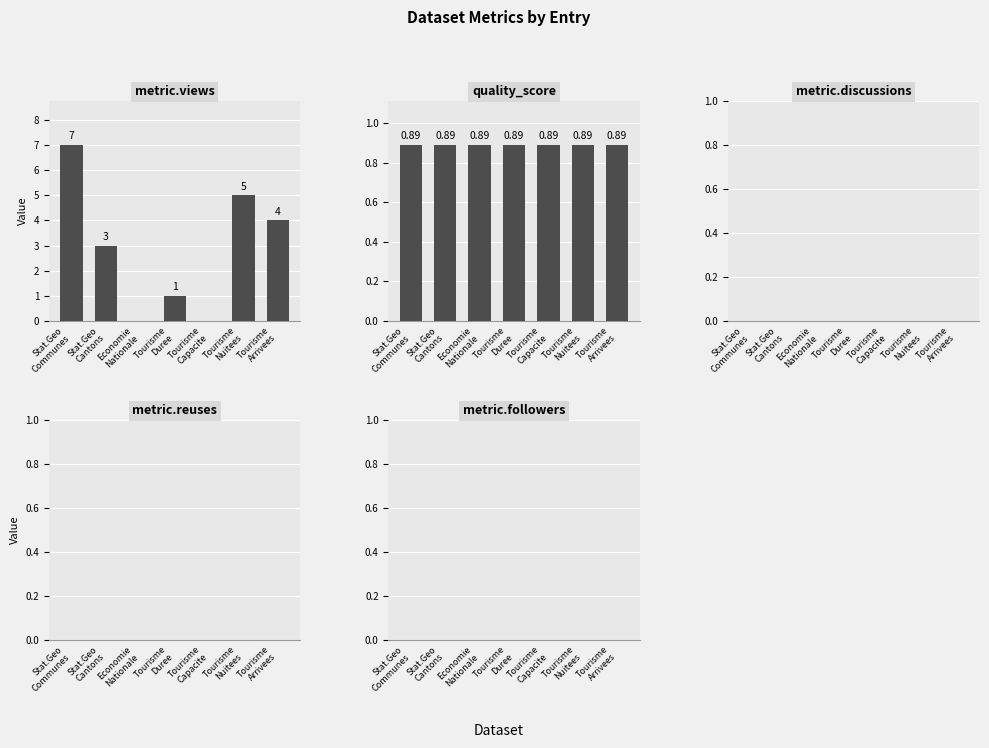

What position from the left is Stat.Geo
Cantons?

2